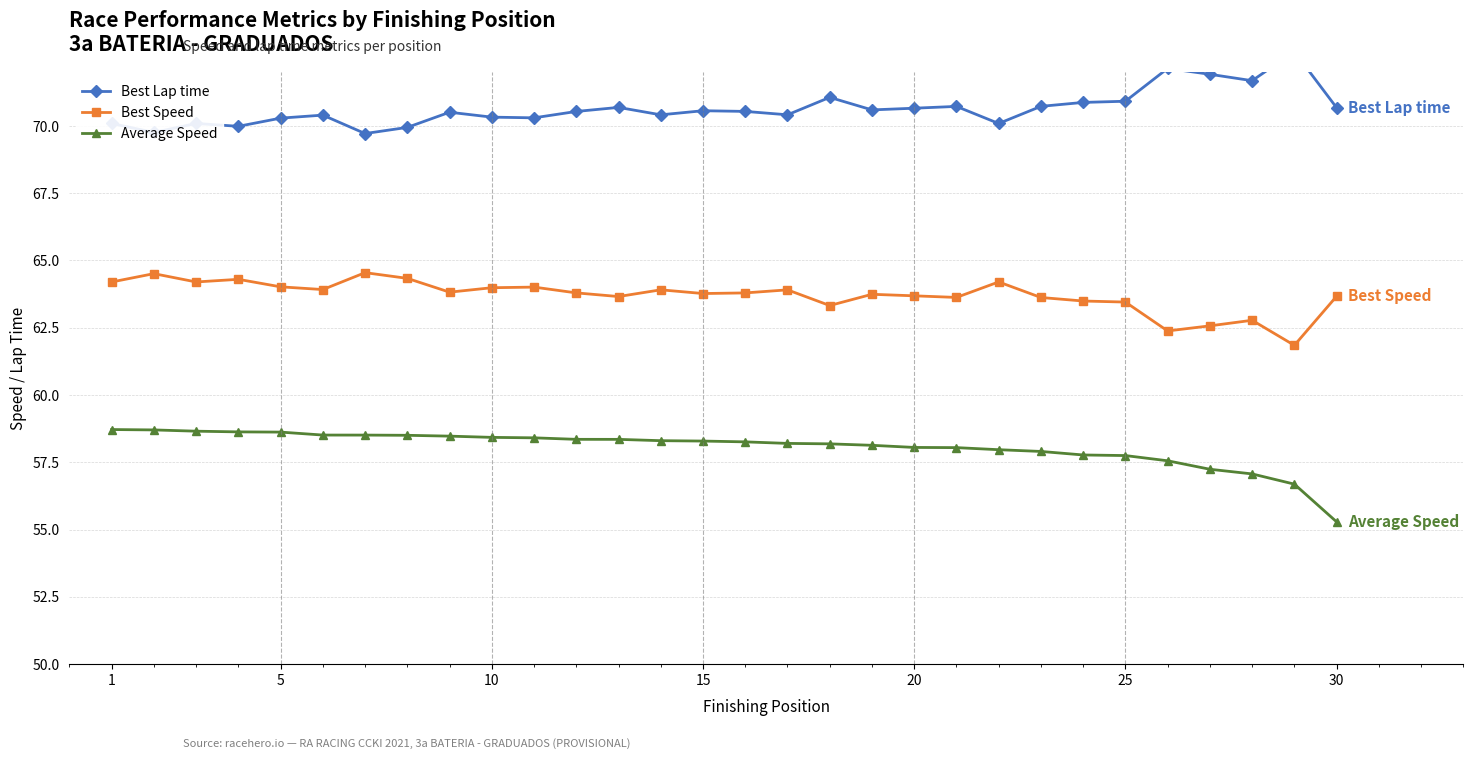

Which series has the largest total across all categories?

Best Lap time